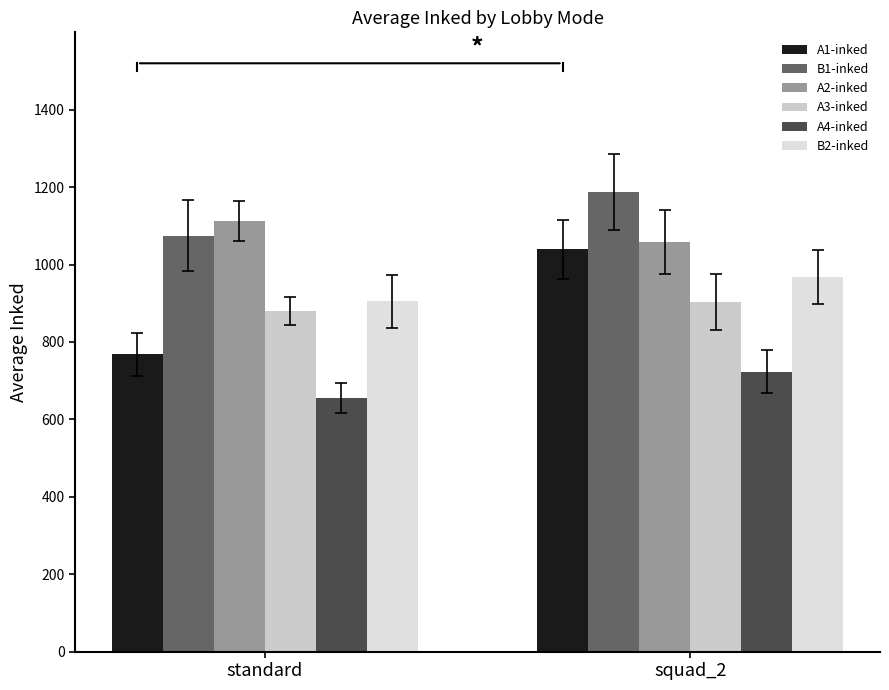

What is the difference between the maximum and minimum values in the B1-inked series?

112.9